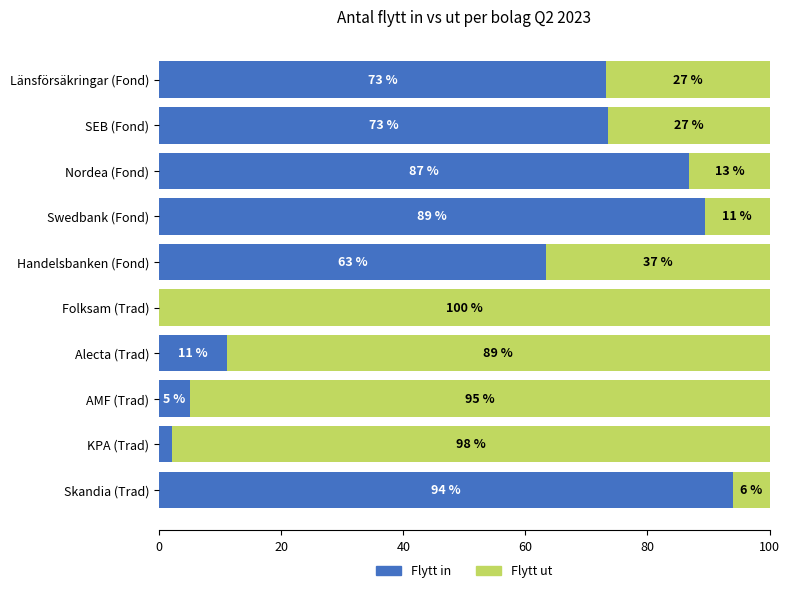

What is the total value across all series at Swedbank (Fond)?

100.0